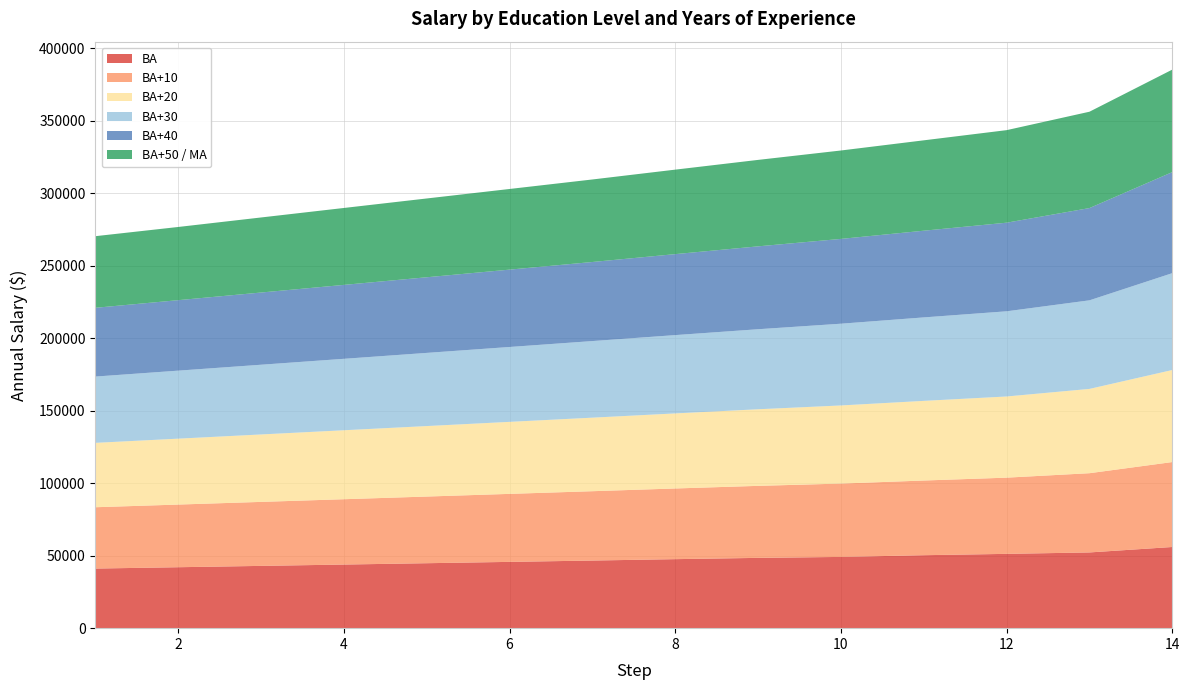

Reading right to left, transcribe all the data shown in this chart.

BA: 55989	52233	51249	50327	49142	48485	47598	46642	45719	44800	43877	42956	42033	41113
BA+10: 58585	54651	52564	51510	50590	49669	48748	47826	46906	45983	45062	44140	43220	42297
BA+20: 63487	58141	55986	54933	53881	52828	51774	50723	49669	48616	47565	46511	45456	44403
BA+30: 66806	61093	58749	57566	56382	55198	54012	52828	51643	50460	49273	48089	46905	45719
BA+40: 69691	63642	61120	59804	58487	57172	55855	54540	53355	52169	50986	49802	48615	47431
BA+50 / MA: 70699	66443	63826	62335	60979	59624	58270	56915	55626	54339	53053	51765	50478	49394